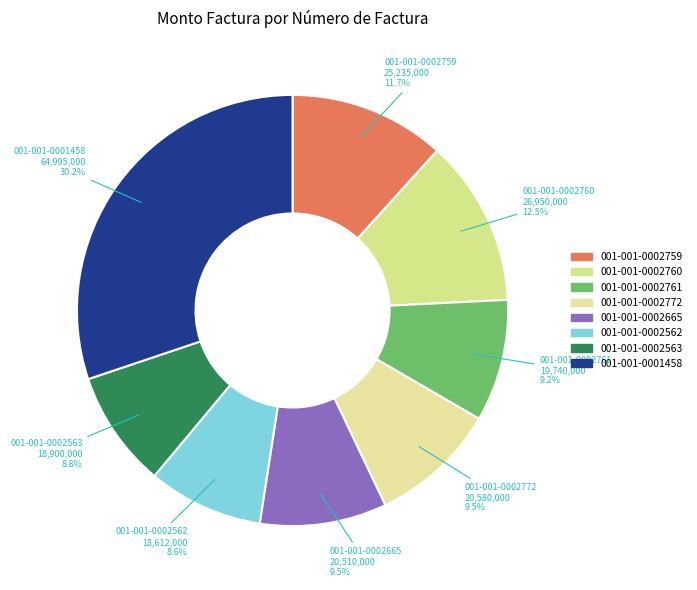

To the nearest percent, what is the difference between the largest and smallest slice percentages?

22%